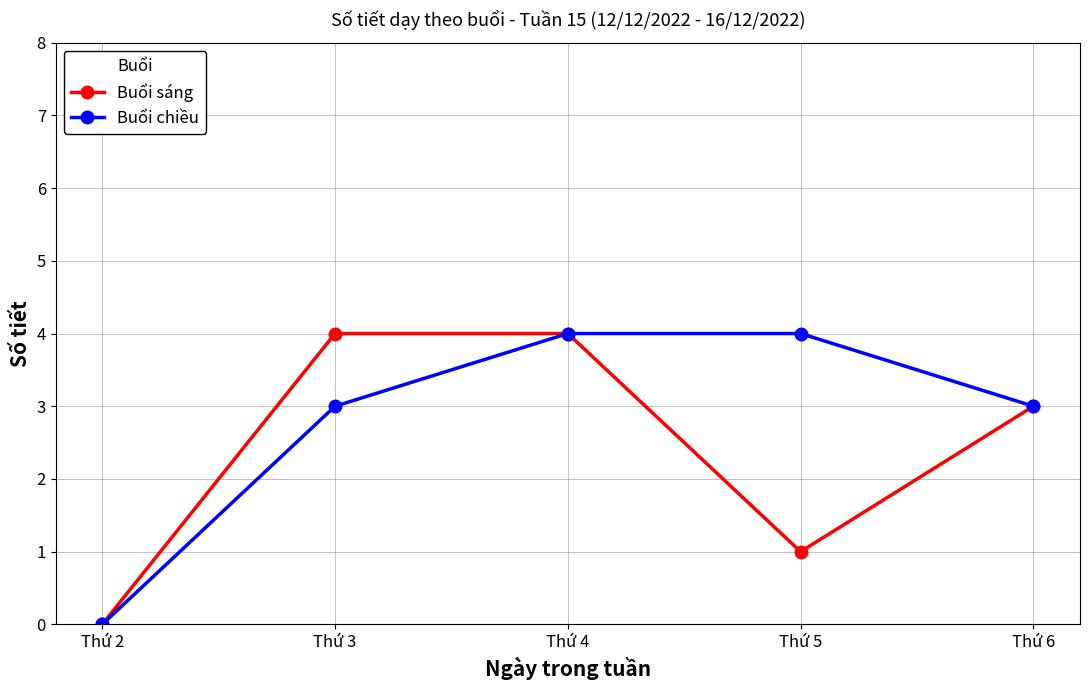

What is the difference between the maximum and second lowest values in the Buổi chiều series?

1